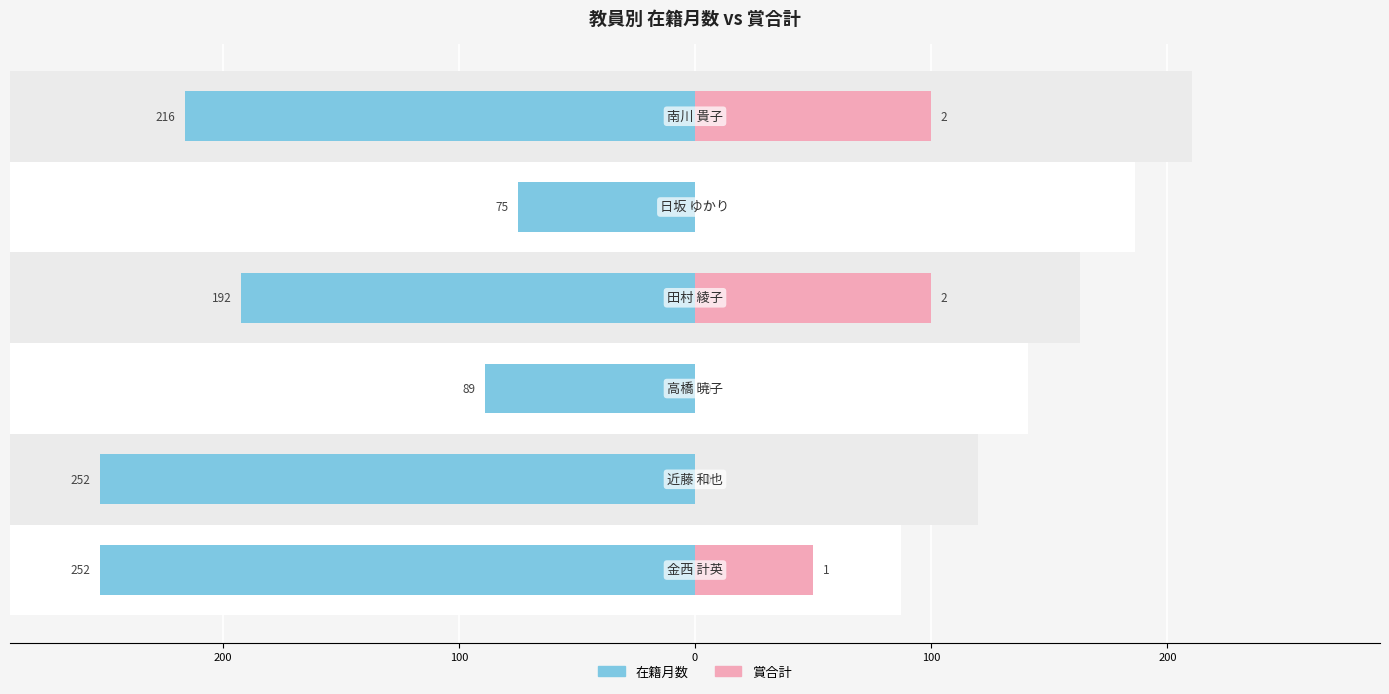

Are the bars horizontal?

Yes